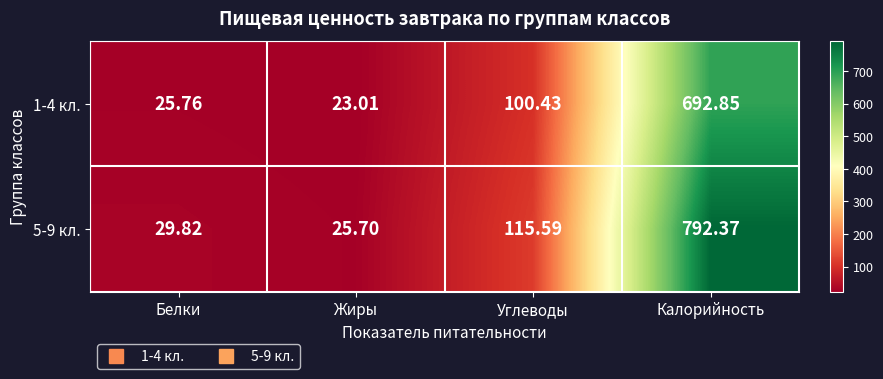

At which category does the chart reach its peak across all series?

Калорийность